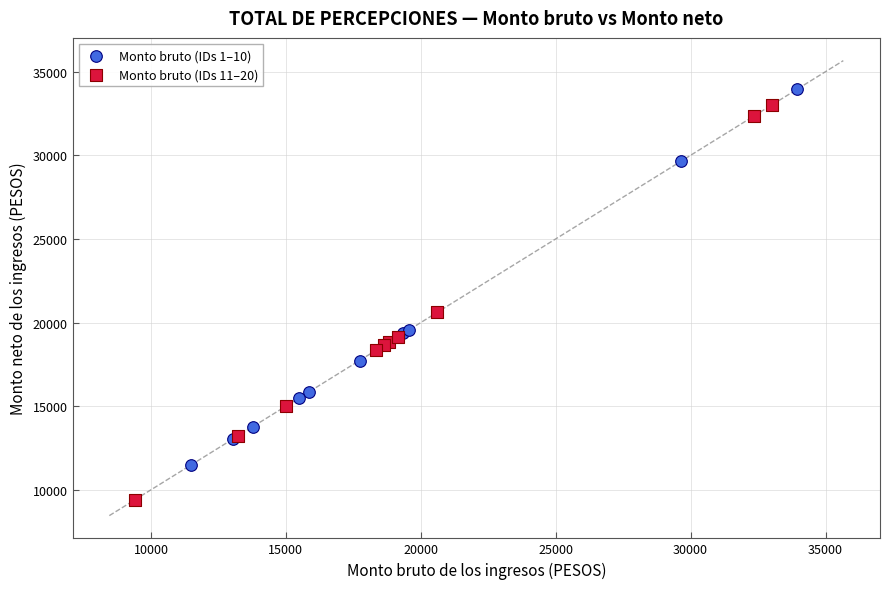

Which series contains the lowest Y value?

Monto bruto (IDs 11–20)